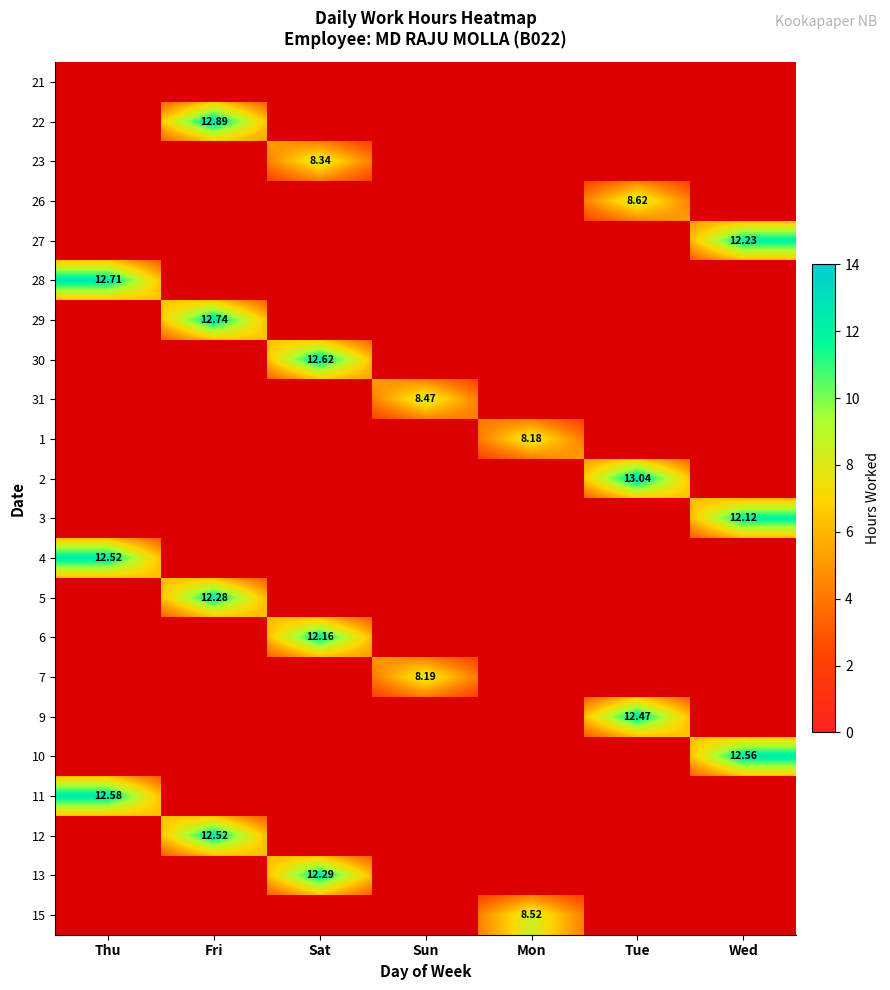

Count the number of data series in this chart.

22